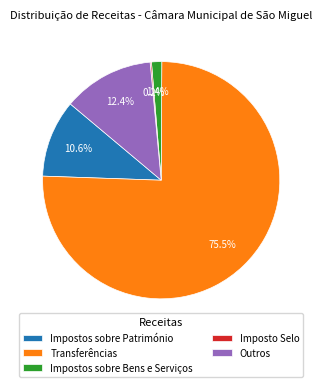

Is there any slice that represents more than half of the pie?

Yes